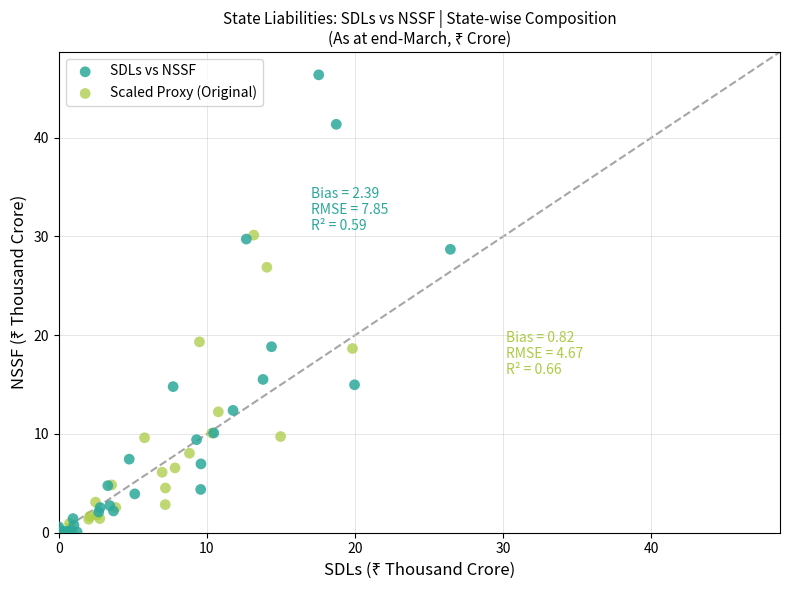

Which series has the widest spread of Y values?

SDLs vs NSSF